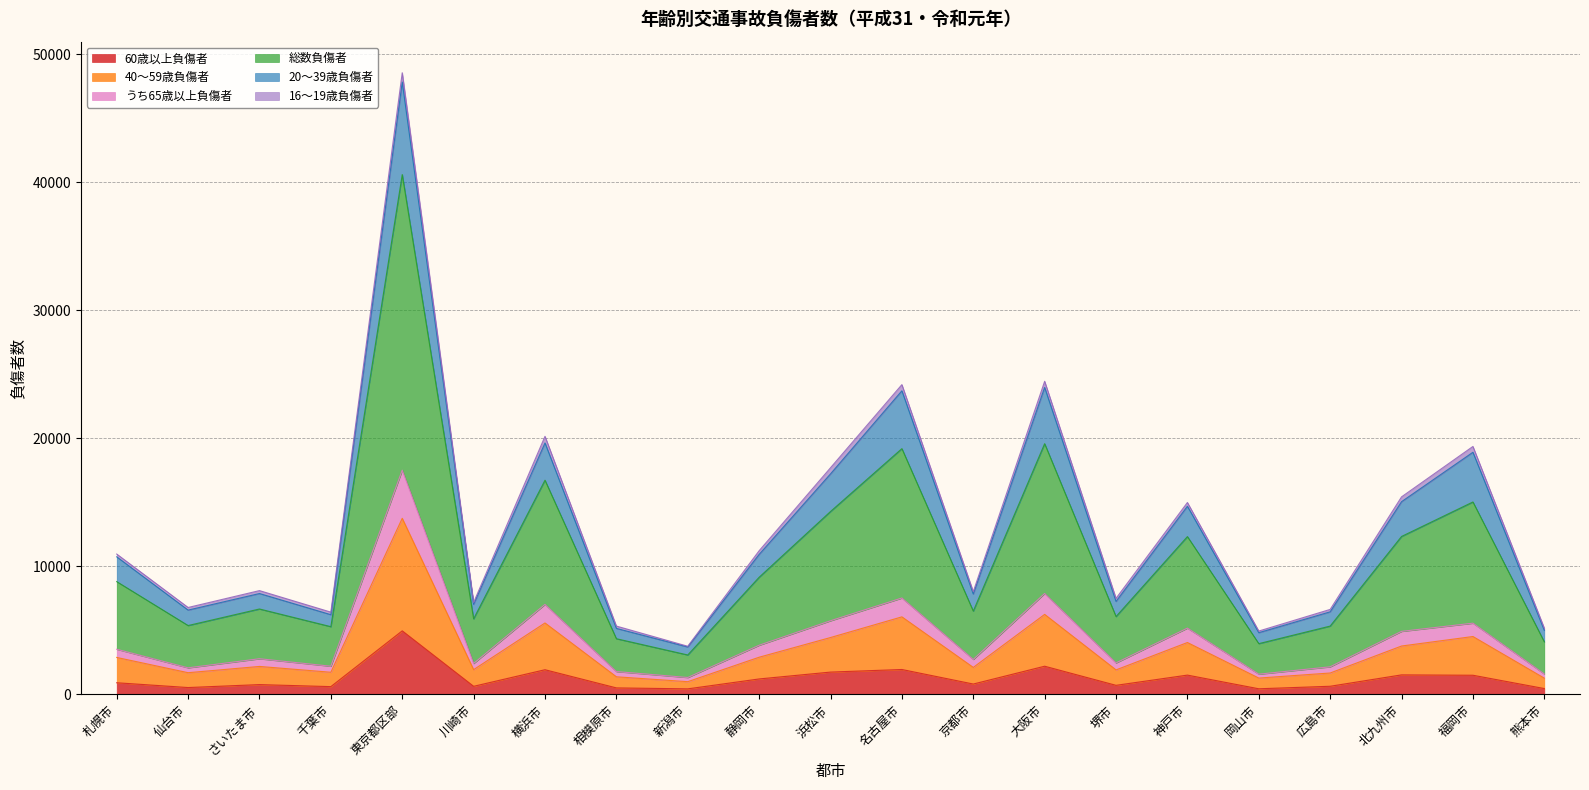

True or false: うち65歳以上負傷者 and 20～39歳負傷者 intersect in this chart.

False